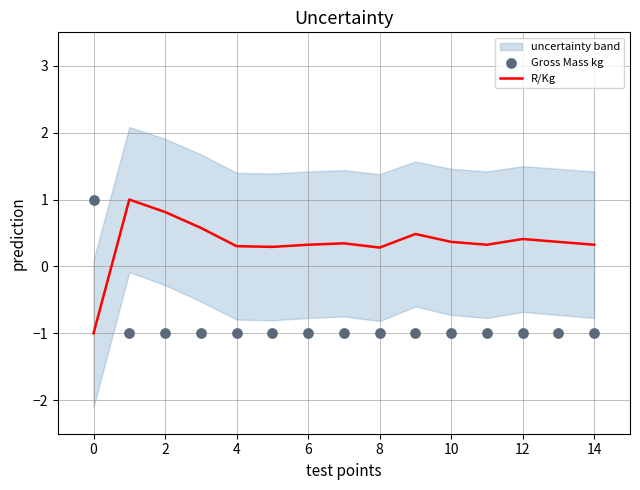

What is the maximum value for R/Kg?

1.0